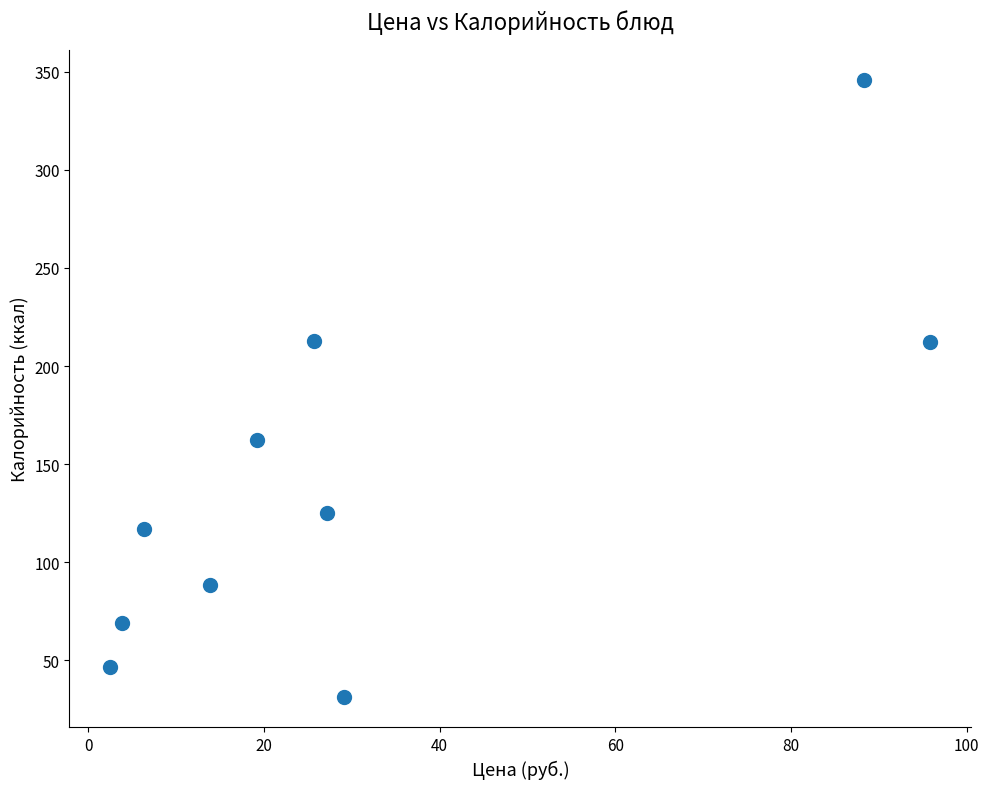

What is the range of X values (max minus min)?

93.4